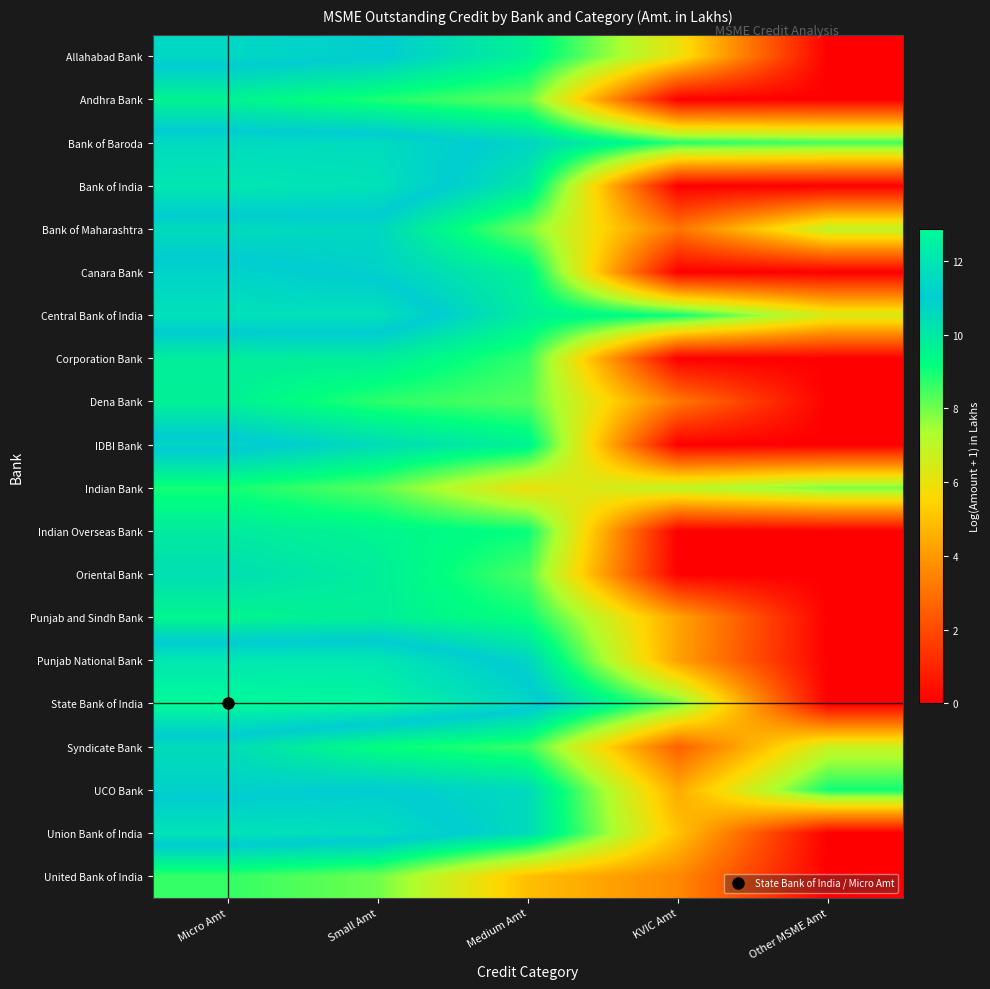

Reading left to right, list all the values displayed in this chart.

Allahabad Bank: Micro Amt=11.5	Small Amt=11.1	Medium Amt=9.7	KVIC Amt=6.0	Other MSME Amt=0.0
Andhra Bank: Micro Amt=9.6	Small Amt=8.9	Medium Amt=8.2	KVIC Amt=0.0	Other MSME Amt=0.0
Bank of Baroda: Micro Amt=11.6	Small Amt=11.6	Medium Amt=10.7	KVIC Amt=8.8	Other MSME Amt=8.5
Bank of India: Micro Amt=12.1	Small Amt=11.9	Medium Amt=10.0	KVIC Amt=0.0	Other MSME Amt=0.0
Bank of Maharashtra: Micro Amt=10.5	Small Amt=10.7	Medium Amt=7.9	KVIC Amt=3.1	Other MSME Amt=7.0
Canara Bank: Micro Amt=11.3	Small Amt=10.9	Medium Amt=9.7	KVIC Amt=0.0	Other MSME Amt=0.0
Central Bank of India: Micro Amt=11.8	Small Amt=11.9	Medium Amt=9.8	KVIC Amt=9.0	Other MSME Amt=6.4
Corporation Bank: Micro Amt=9.8	Small Amt=9.8	Medium Amt=8.7	KVIC Amt=0.0	Other MSME Amt=0.0
Dena Bank: Micro Amt=9.7	Small Amt=8.7	Medium Amt=8.3	KVIC Amt=3.2	Other MSME Amt=0.0
IDBI Bank: Micro Amt=11.3	Small Amt=10.5	Medium Amt=9.7	KVIC Amt=0.0	Other MSME Amt=0.0
Indian Bank: Micro Amt=9.0	Small Amt=8.3	Medium Amt=5.9	KVIC Amt=7.0	Other MSME Amt=7.9
Indian Overseas Bank: Micro Amt=9.9	Small Amt=9.6	Medium Amt=9.1	KVIC Amt=0.0	Other MSME Amt=0.0
Oriental Bank: Micro Amt=10.4	Small Amt=9.8	Medium Amt=8.4	KVIC Amt=0.0	Other MSME Amt=0.0
Punjab and Sindh Bank: Micro Amt=9.5	Small Amt=9.7	Medium Amt=9.1	KVIC Amt=4.3	Other MSME Amt=0.0
Punjab National Bank: Micro Amt=12.1	Small Amt=12.1	Medium Amt=10.7	KVIC Amt=4.2	Other MSME Amt=0.0
State Bank of India: Micro Amt=12.9	Small Amt=12.7	Medium Amt=11.4	KVIC Amt=8.0	Other MSME Amt=0.0
Syndicate Bank: Micro Amt=10.4	Small Amt=9.2	Medium Amt=8.6	KVIC Amt=2.6	Other MSME Amt=6.8
UCO Bank: Micro Amt=10.9	Small Amt=11.1	Medium Amt=10.5	KVIC Amt=4.4	Other MSME Amt=9.0
Union Bank of India: Micro Amt=11.9	Small Amt=11.7	Medium Amt=10.5	KVIC Amt=5.0	Other MSME Amt=0.0
United Bank of India: Micro Amt=8.6	Small Amt=8.0	Medium Amt=4.9	KVIC Amt=3.6	Other MSME Amt=0.0